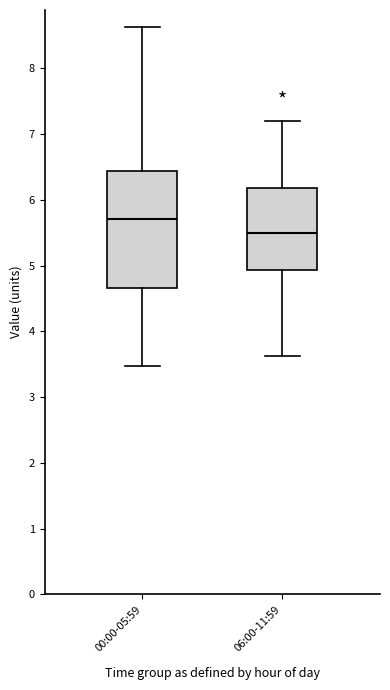

Which box's median line is the lowest?

06:00-11:59